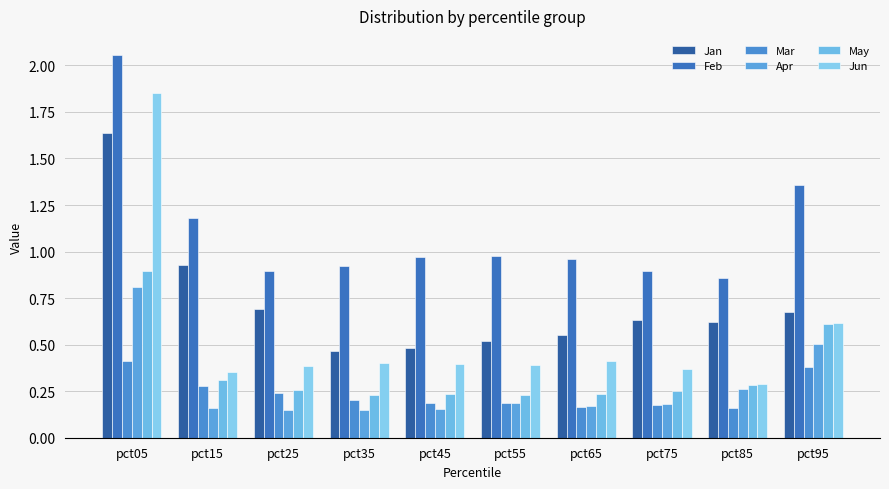

Does the chart contain stacked bars?

No